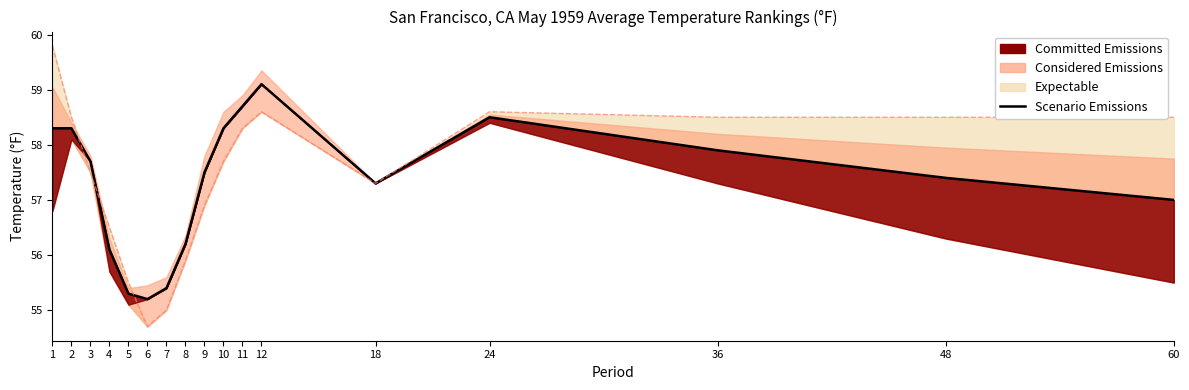

How many interior local peaks (higher than both neighbors) does the data have?

2